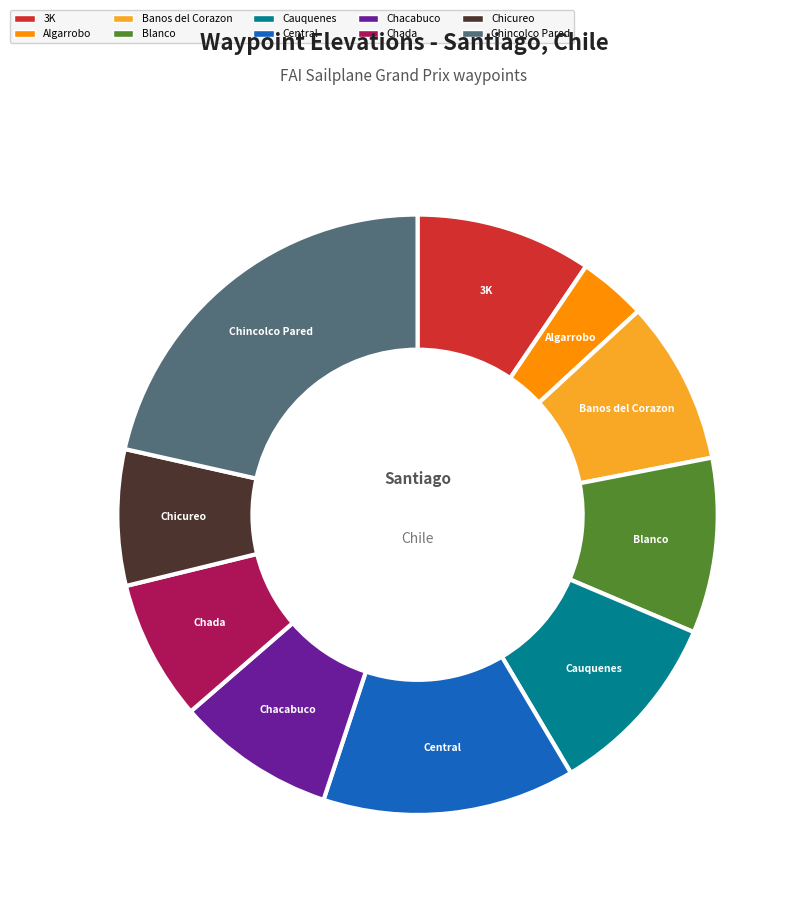

What is the ratio of the value at Chada to the value at Blanco?

0.8